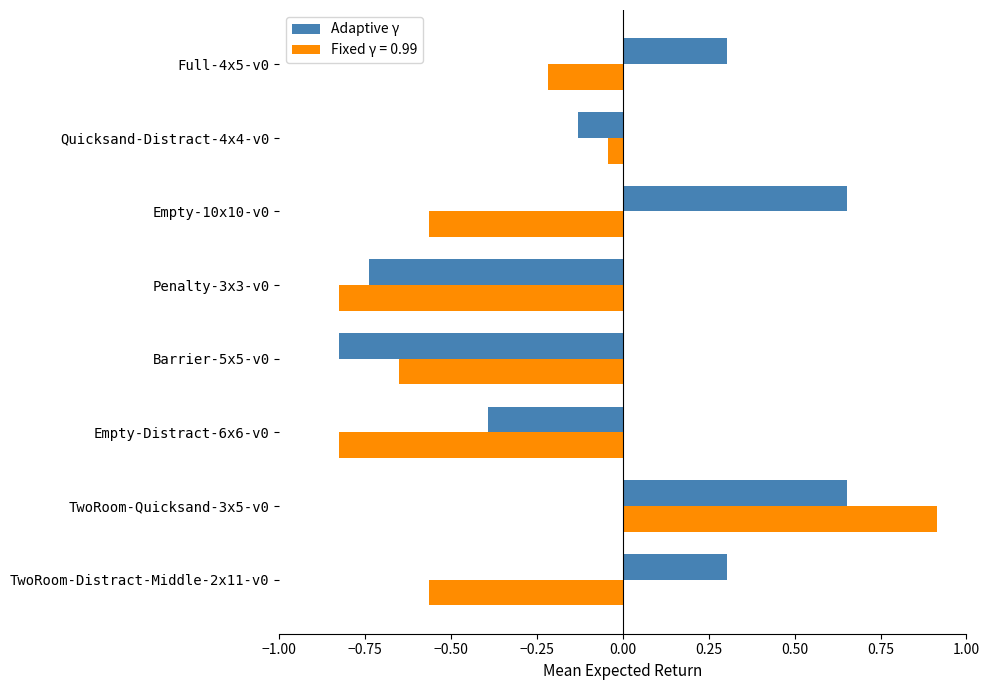

What is the average value of the Fixed γ = 0.99 series?

-0.3